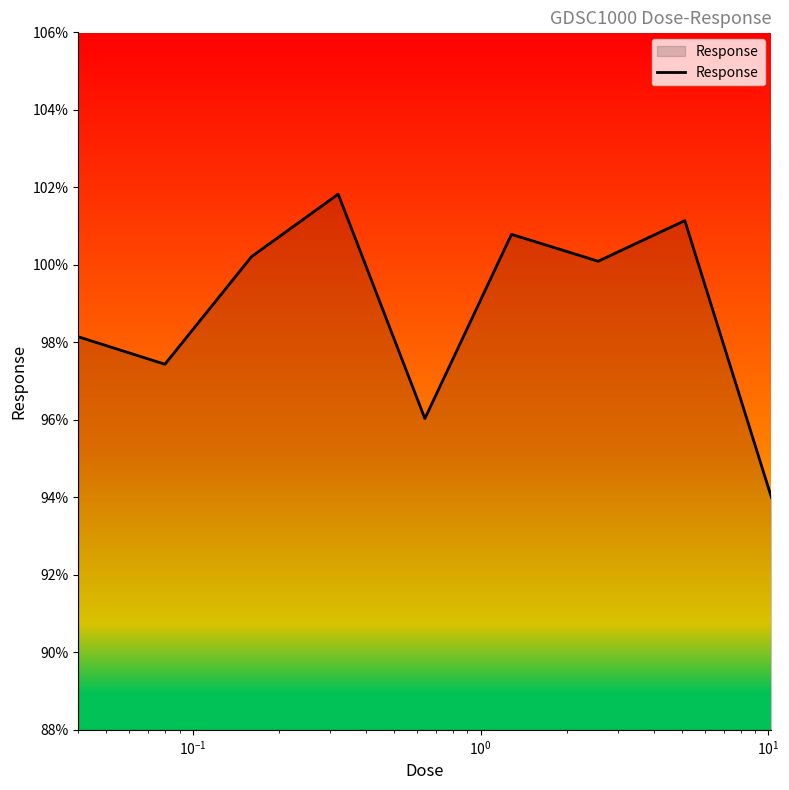

What is the smallest value displayed?

94.0